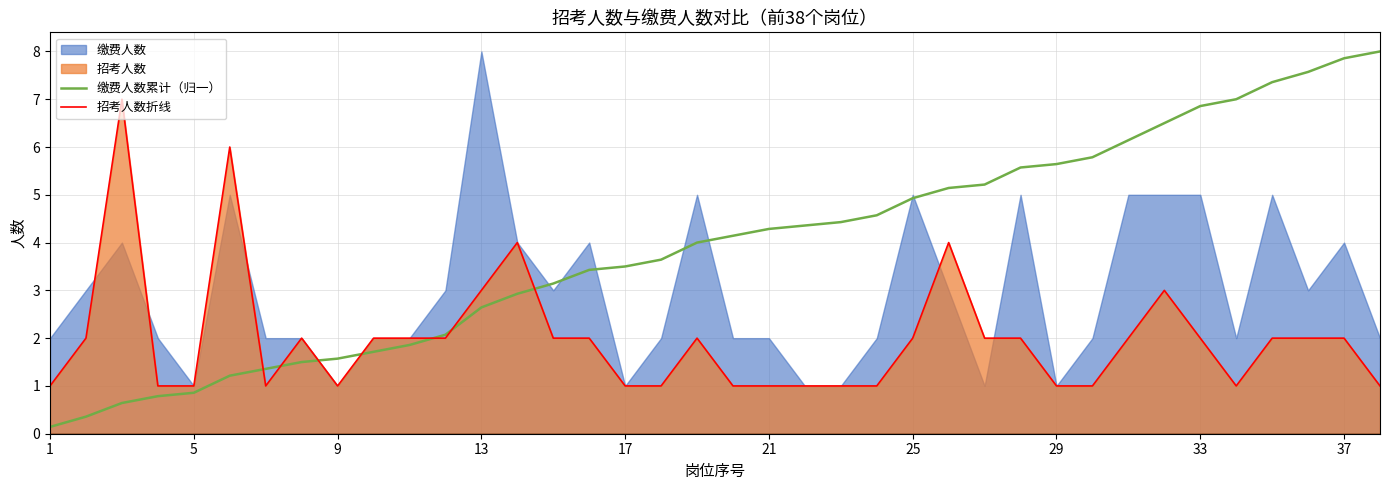

Reading left to right, extract all data points from this chart.

缴费人数累计（归一）: 0.1	0.4	0.6	0.8	0.9	1.2	1.4	1.5	1.6	1.7	1.9	2.1	2.6	2.9	3.1	3.4	3.5	3.6	4.0	4.1	4.3	4.4	4.4	4.6	4.9	5.1	5.2	5.6	5.6	5.8	6.1	6.5	6.9	7.0	7.4	7.6	7.9	8.0
招考人数折线: 1.0	2.0	7.0	1.0	1.0	6.0	1.0	2.0	1.0	2.0	2.0	2.0	3.0	4.0	2.0	2.0	1.0	1.0	2.0	1.0	1.0	1.0	1.0	1.0	2.0	4.0	2.0	2.0	1.0	1.0	2.0	3.0	2.0	1.0	2.0	2.0	2.0	1.0